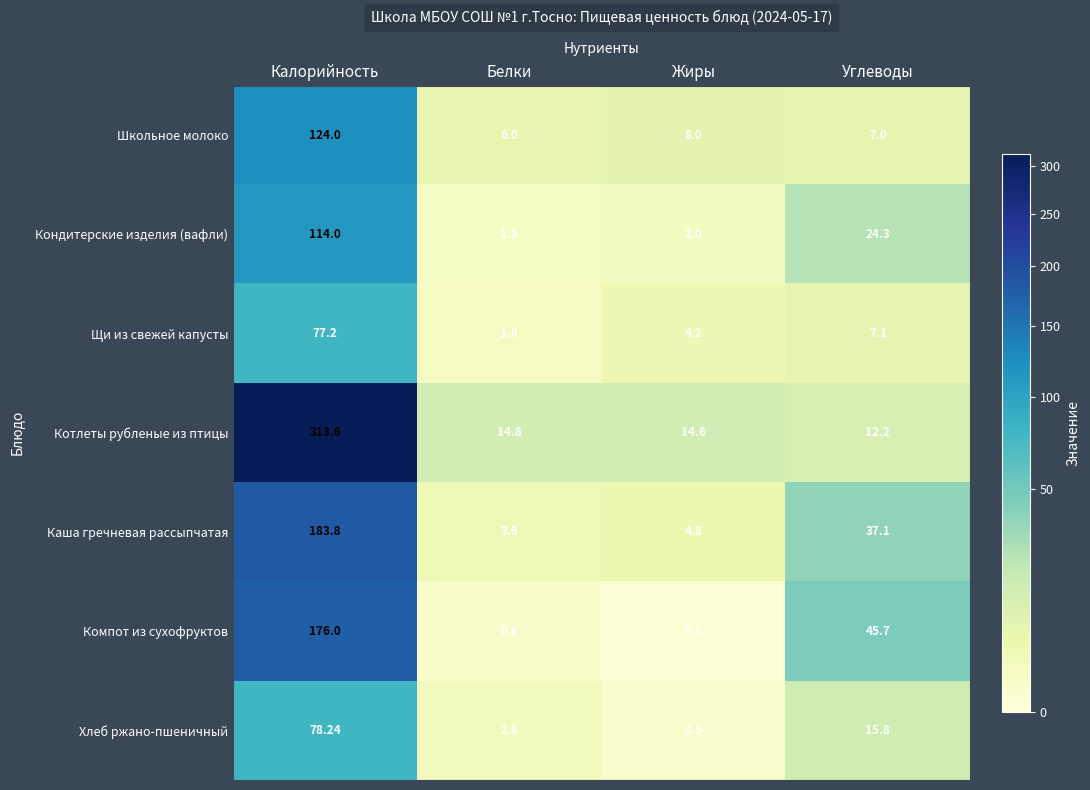

At which label does Хлеб ржано-пшеничный first exceed 15?

Калорийность